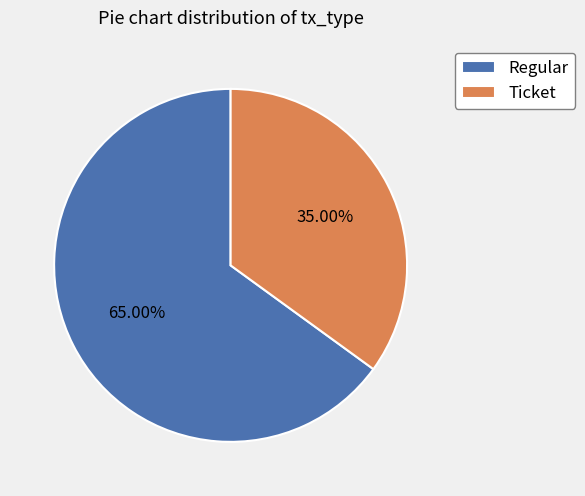

Approximately how many times larger is the value at Regular compared to Ticket?

1.9